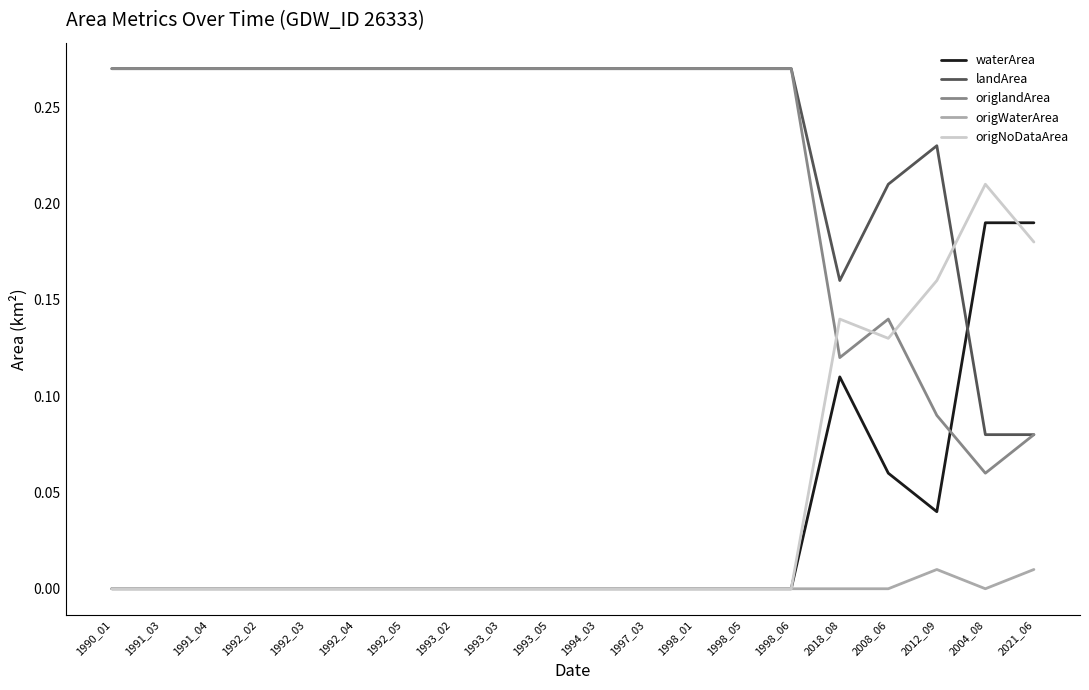

Is it true that waterArea equals 0.1 at 1998_01?

False